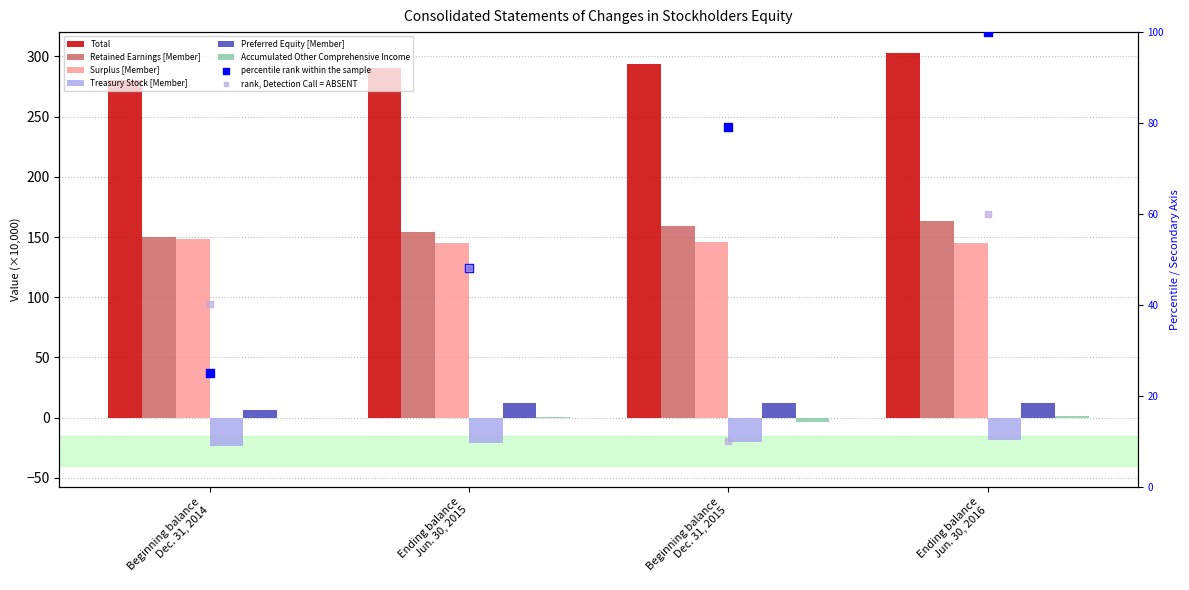

Which series has the widest spread of Y values?

Total